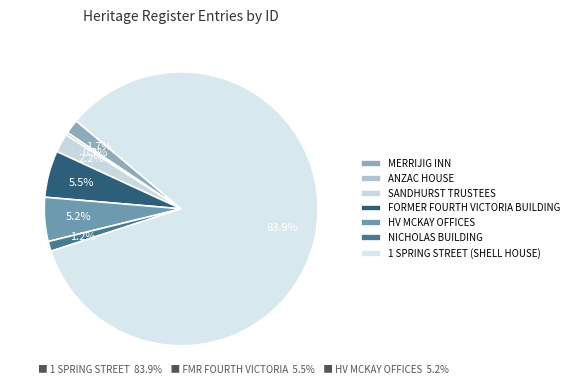

True or false: ANZAC HOUSE accounts for 1% of the total.

False